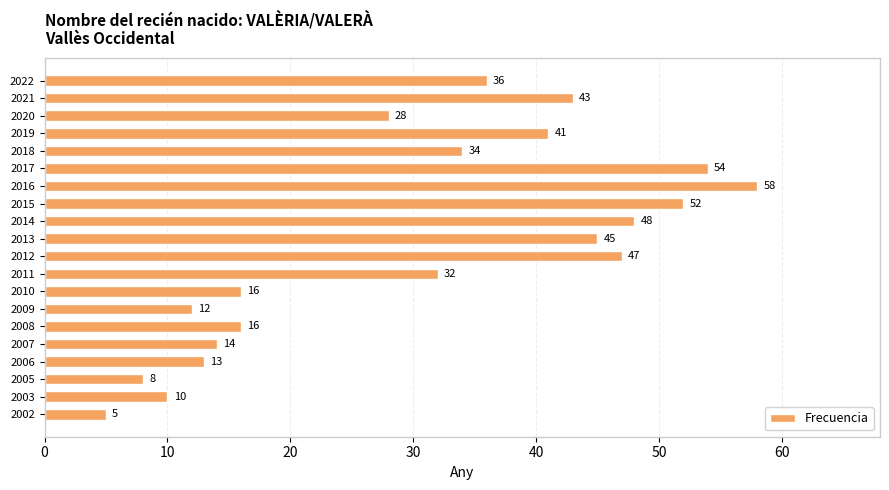

Reading bottom to top, transcribe all the data shown in this chart.

5	10	8	13	14	16	12	16	32	47	45	48	52	58	54	34	41	28	43	36